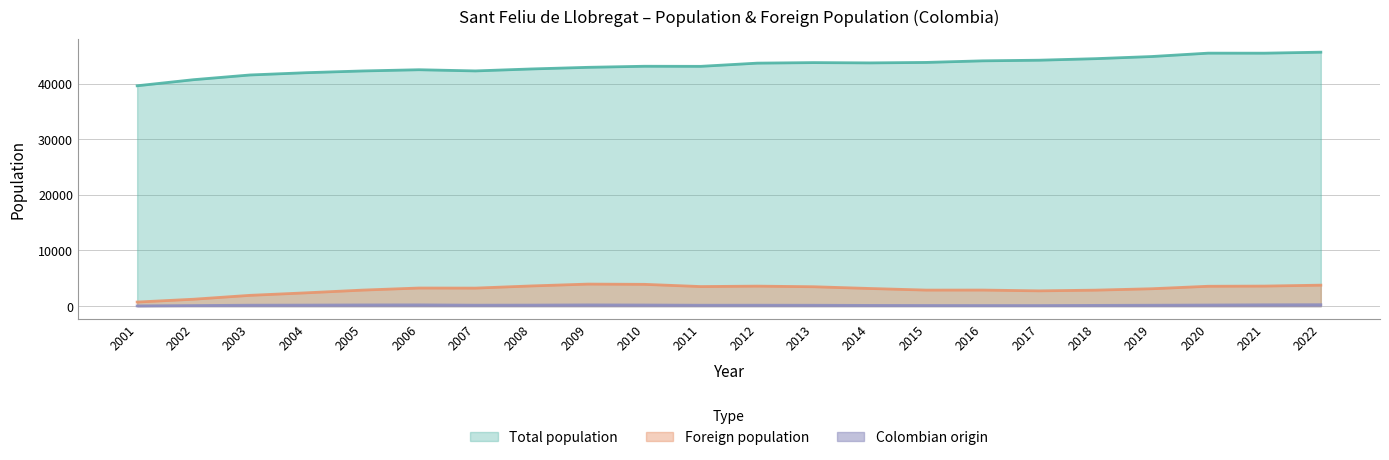

Which series has the largest total across all categories?

Total population